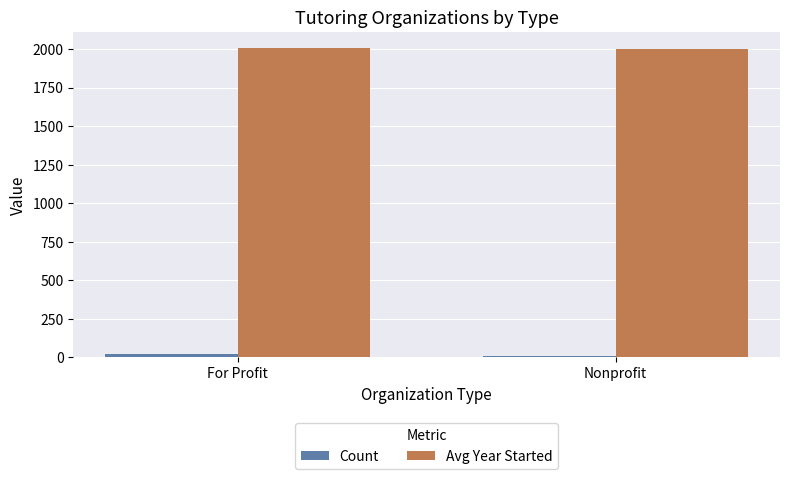

Is the value of Count at For Profit greater than the value of Avg Year Started at For Profit?

No